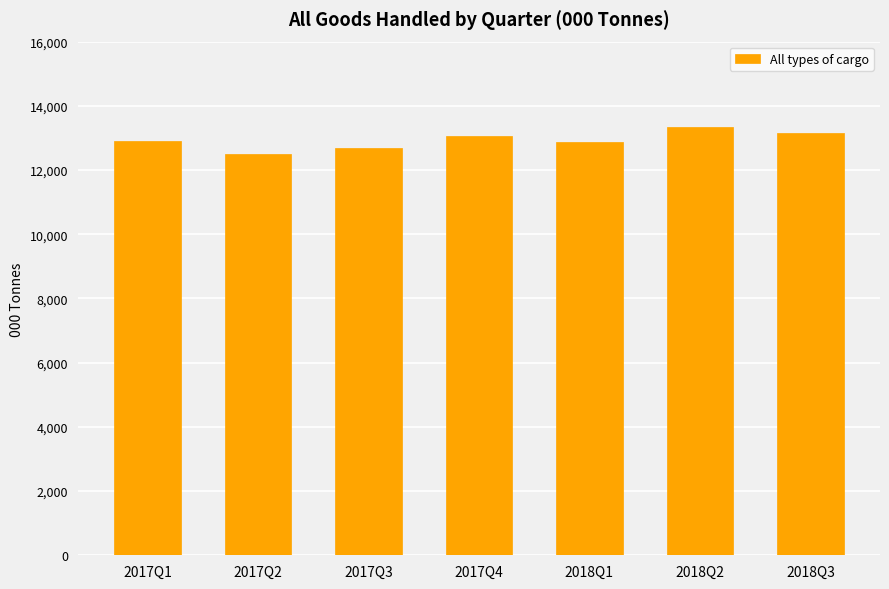

True or false: the data shows 21056 at 2018Q3.

False